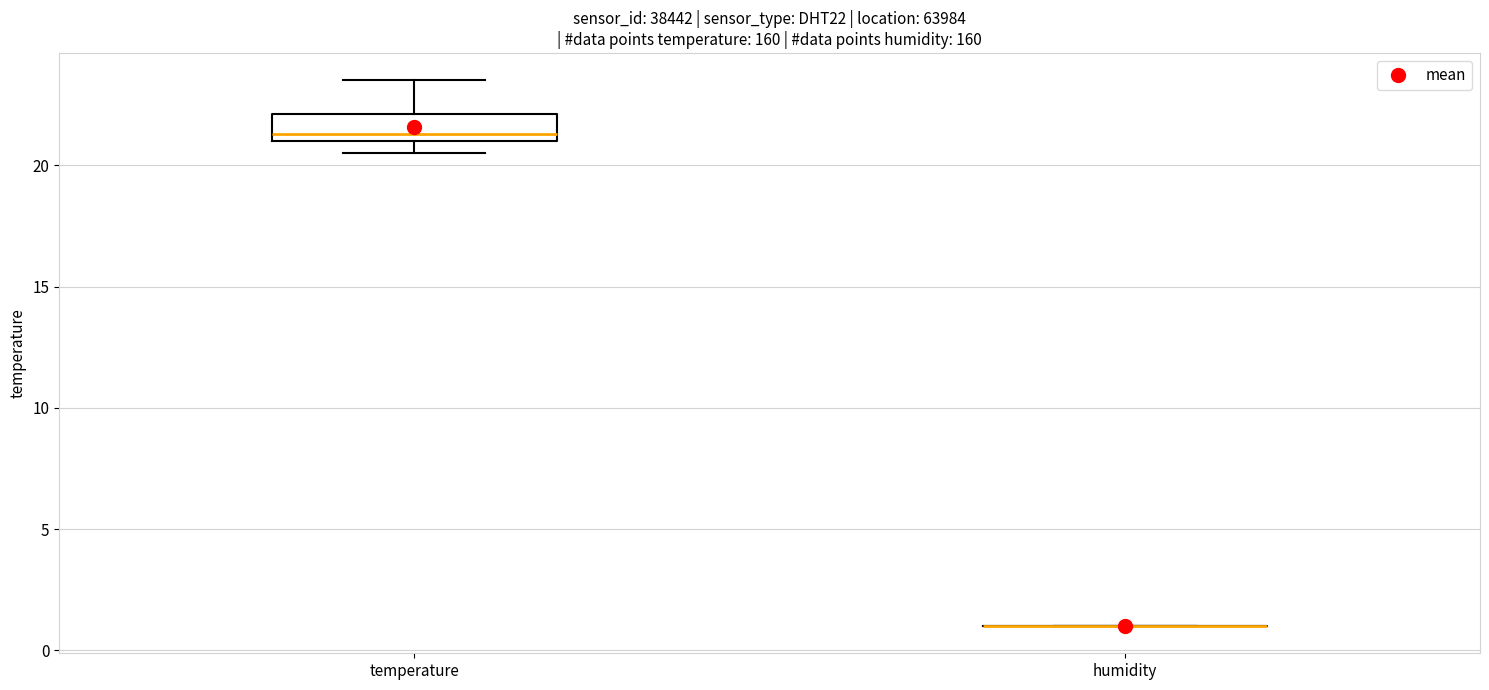

Which box is the tallest, from its lower edge to its upper edge?

temperature